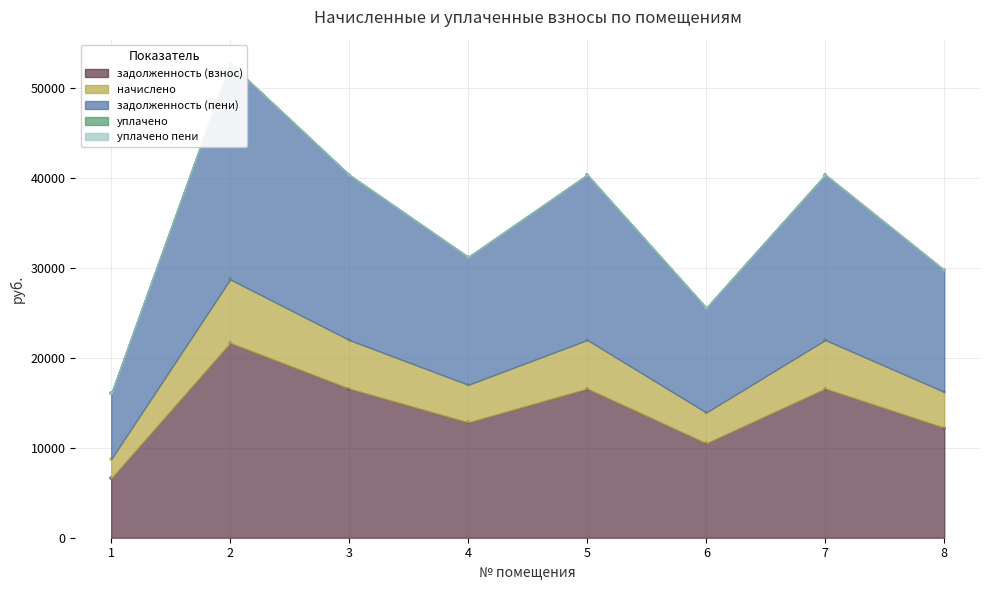

Which series has the widest spread of Y values?

задолженность (пени)